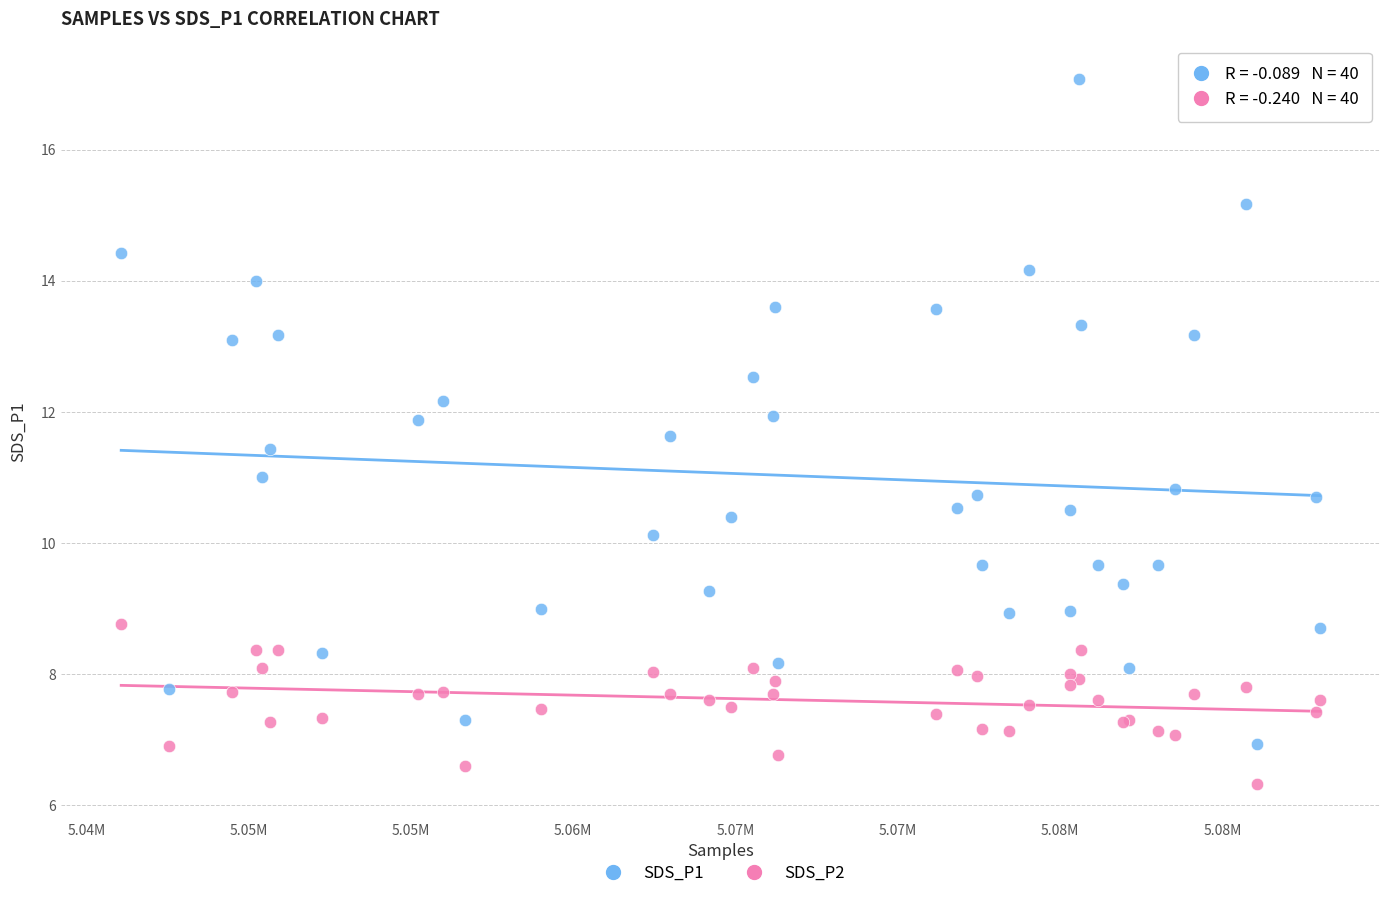

Which series contains the lowest Y value?

SDS_P2